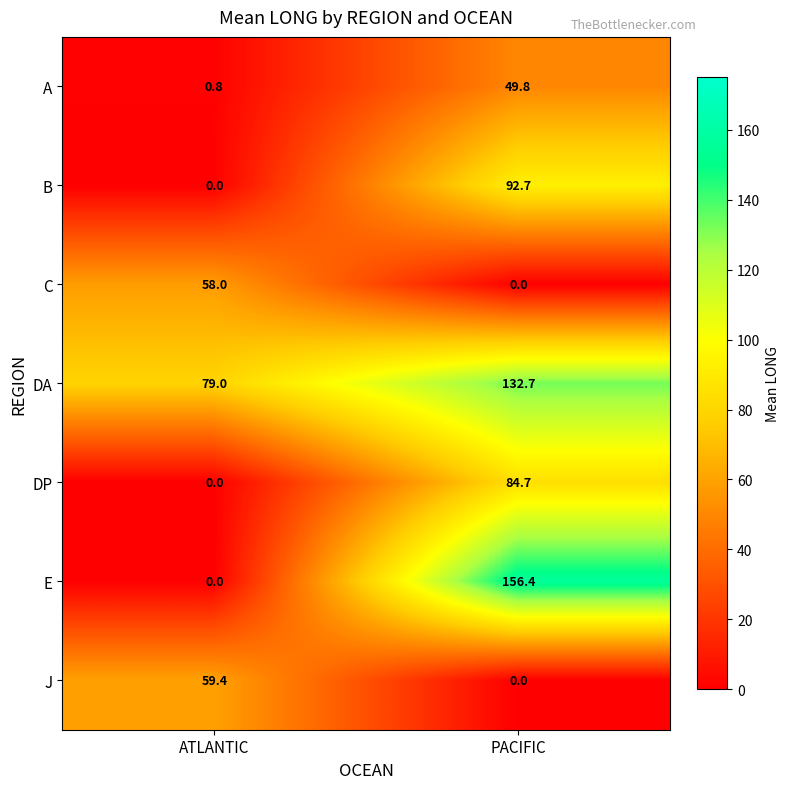

Is it true that DP equals 84.7 at PACIFIC?

True